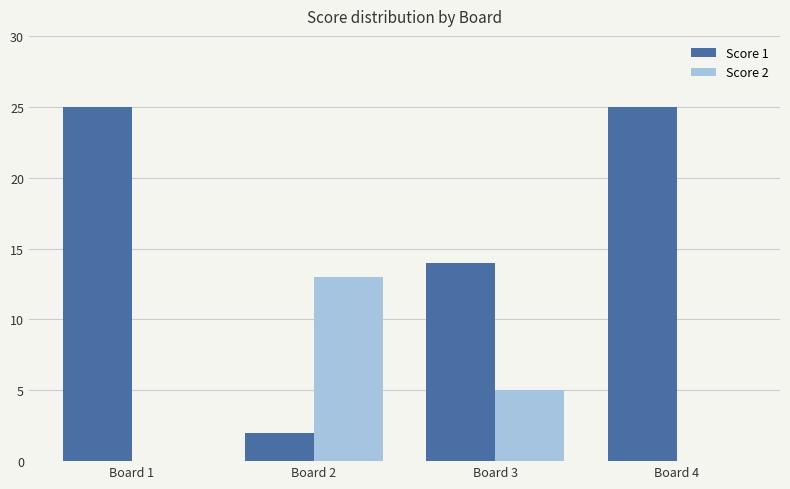

Count the number of categories in the chart.

4